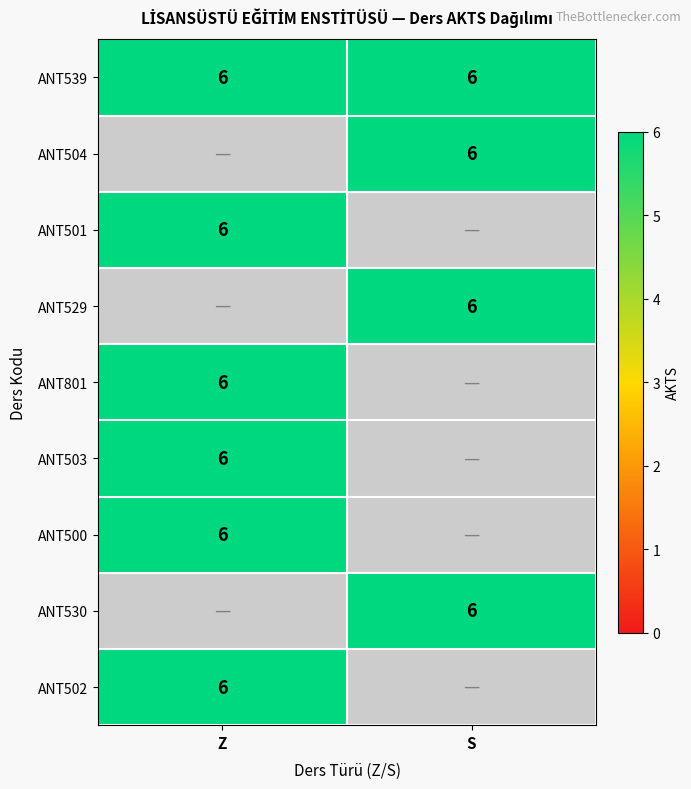

At which label does ANT530 reach its peak?

S